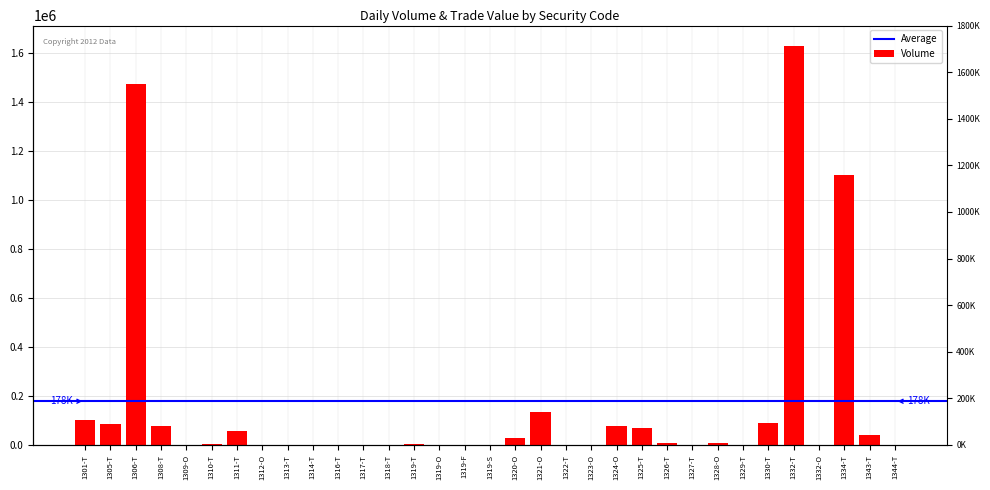

Reading left to right, list all the values displayed in this chart.

1301-T=101000	1305-T=86730	1306-T=1473560	1308-T=76500	1309-O=389	1310-T=1750	1311-T=56740	1312-O=13	1313-T=130	1314-T=0	1316-T=140	1317-T=30	1318-T=200	1319-T=2000	1319-O=0	1319-F=0	1319-S=0	1320-O=28934	1321-O=133936	1322-T=1450	1323-O=100	1324-O=79100	1325-T=70800	1326-T=6504	1327-T=63	1328-O=7680	1329-T=850	1330-T=87560	1332-T=1629900	1332-O=0	1334-T=1100000	1343-T=42030	1344-T=630